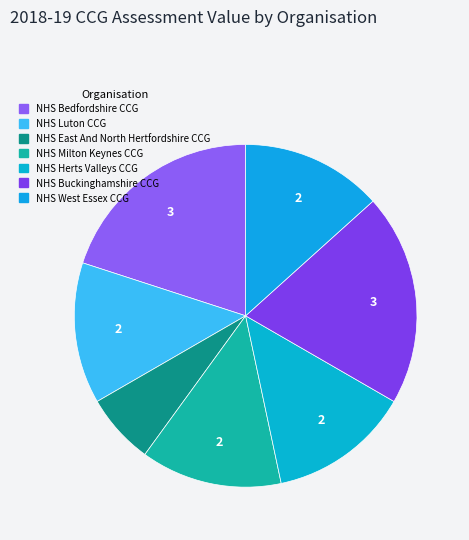

Is NHS West Essex CCG the majority of the pie?

No